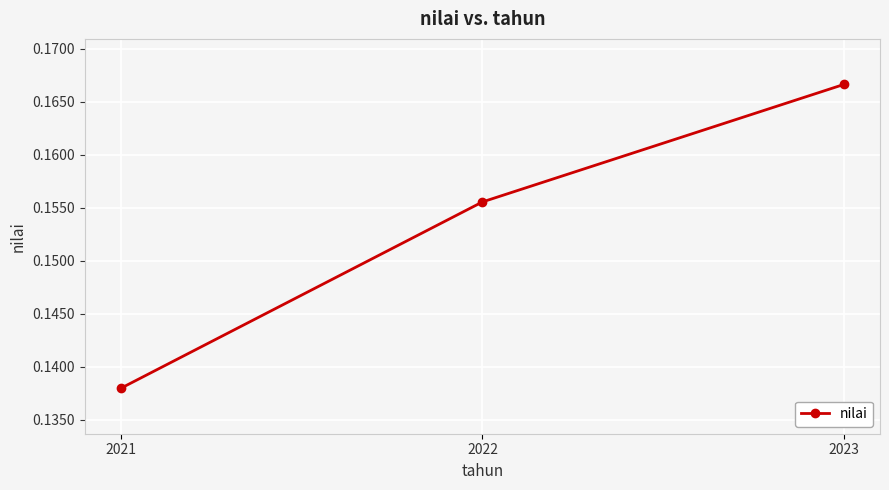

How many data points does each series have?

3